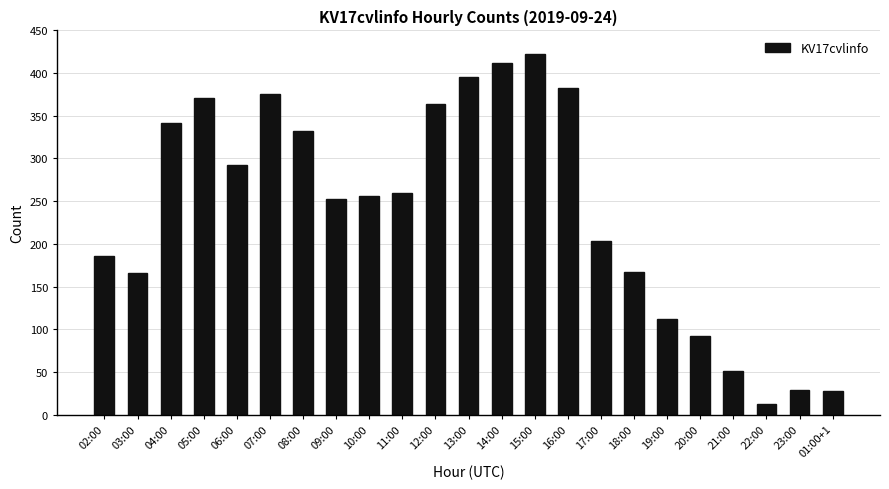

What is the label of the 10th bar from the right?

15:00